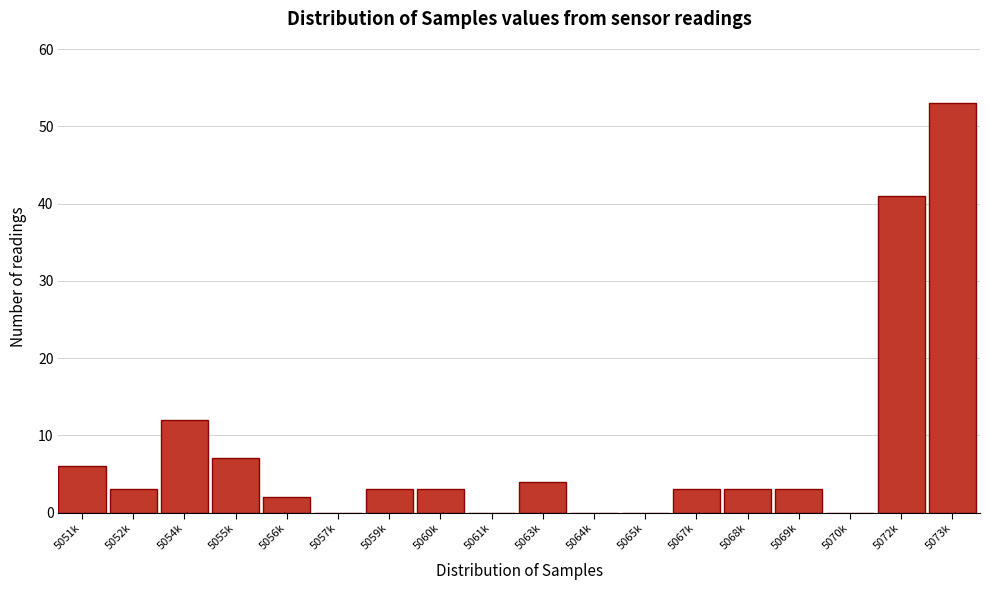

Reading right to left, list all the values displayed in this chart.

5073k=53	5072k=41	5070k=0	5069k=3	5068k=3	5067k=3	5065k=0	5064k=0	5063k=4	5061k=0	5060k=3	5059k=3	5057k=0	5056k=2	5055k=7	5054k=12	5052k=3	5051k=6